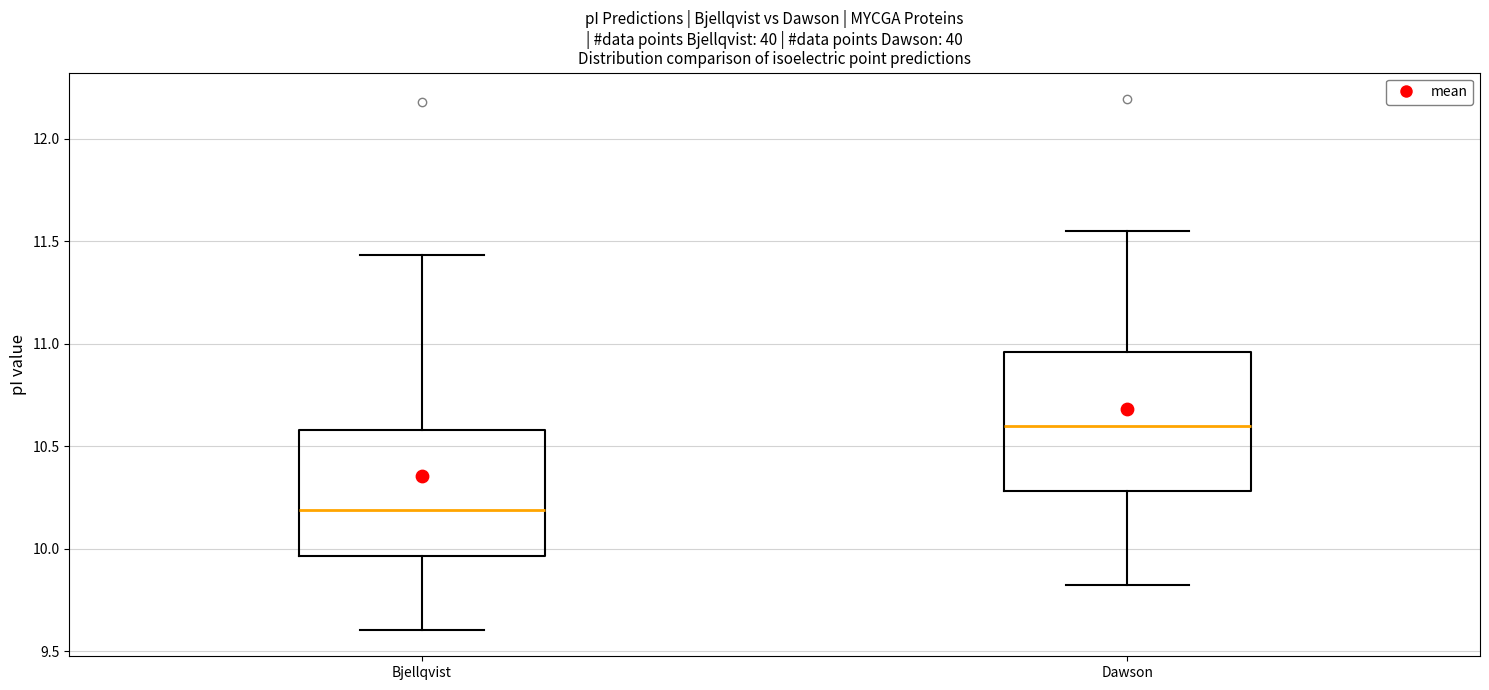

Reading left to right, read every box against the y-axis: the position of its median line, the range the box covers, and the ends of its whiskers. The values are not printed on the chart, so give them approximately, as read against the axis.

Bjellqvist: median 10.20, box 9.95 to 10.60, whiskers 9.60 to 11.45
Dawson: median 10.60, box 10.30 to 10.95, whiskers 9.80 to 11.55